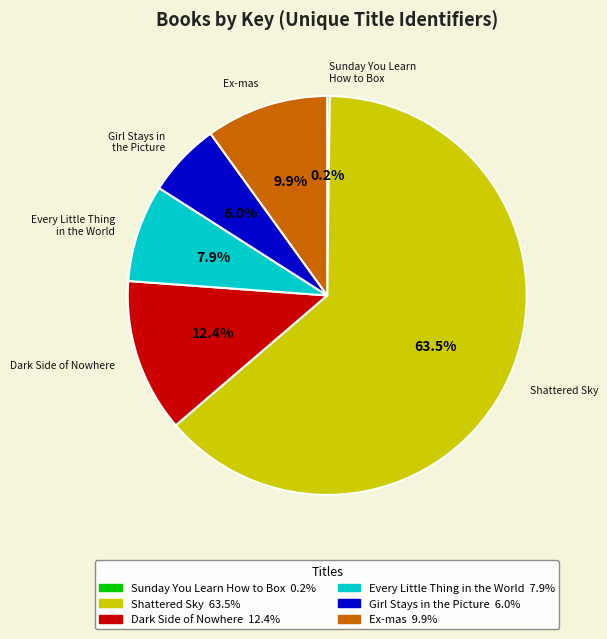

Which slice is the largest?

Shattered Sky